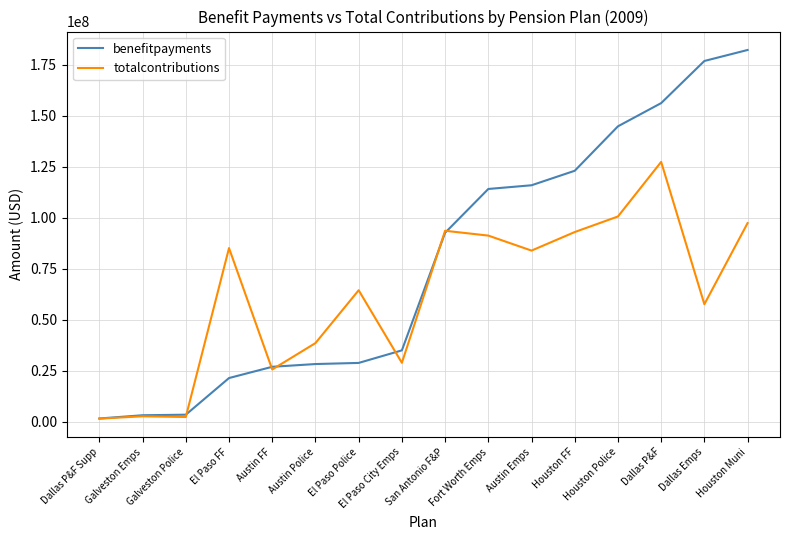

Is it true that benefitpayments equals 305869978 at Houston Muni?

False